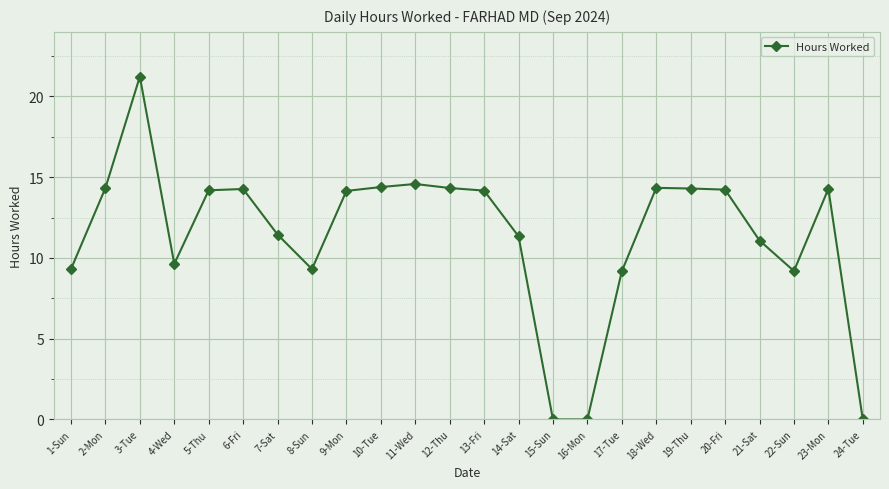

What is the label of the 17th point from the left?

17-Tue